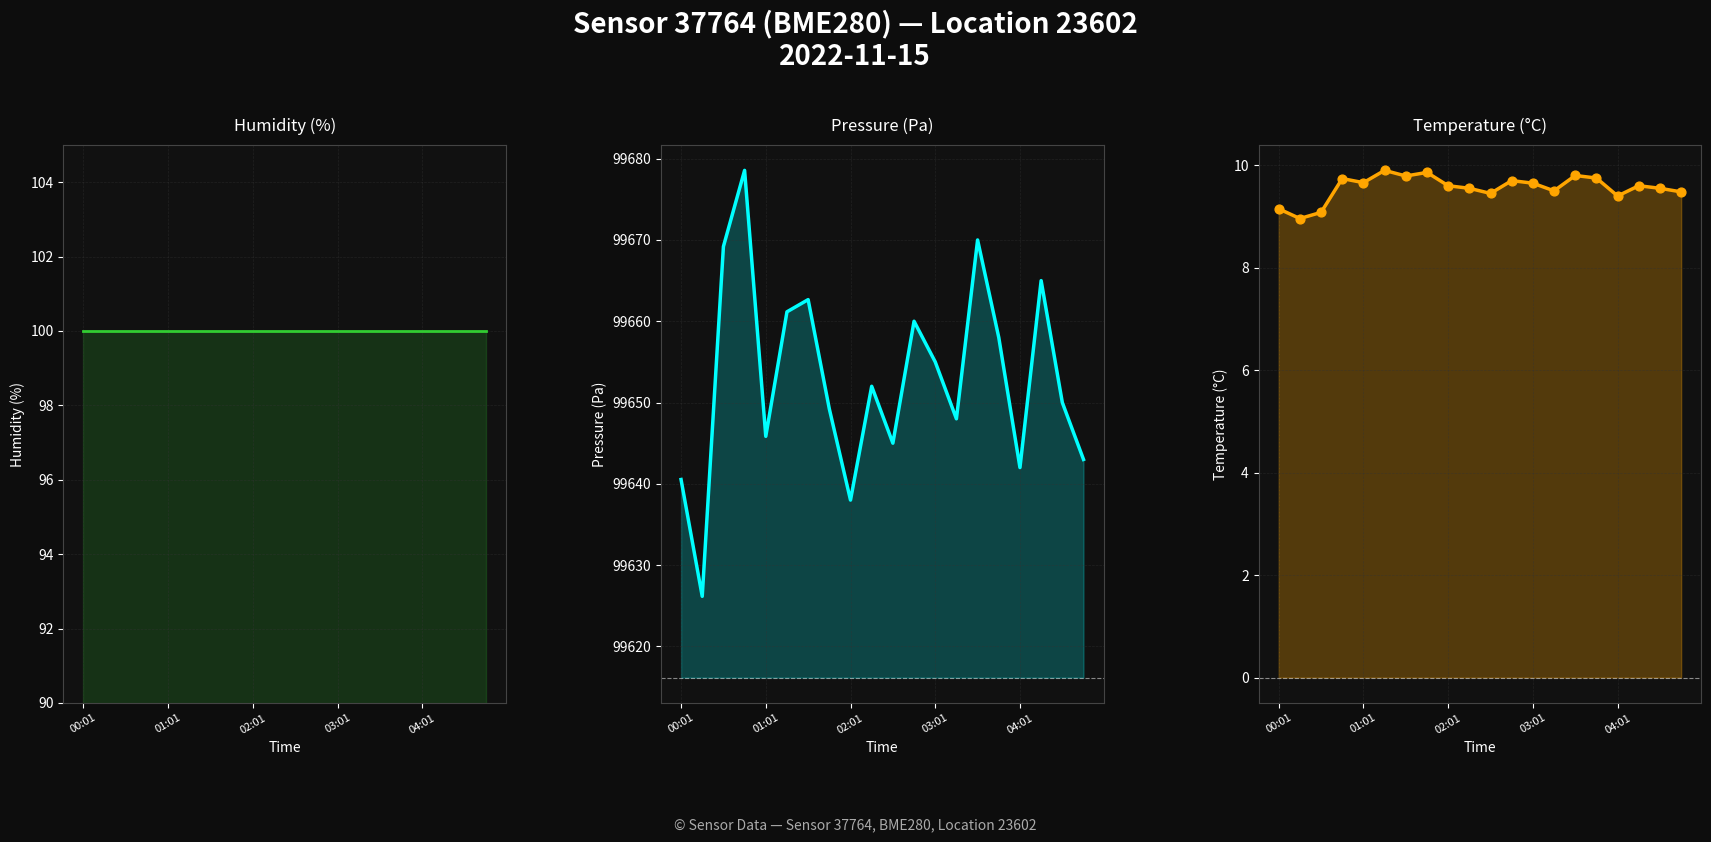

Which series has the largest total across all categories?

pressure